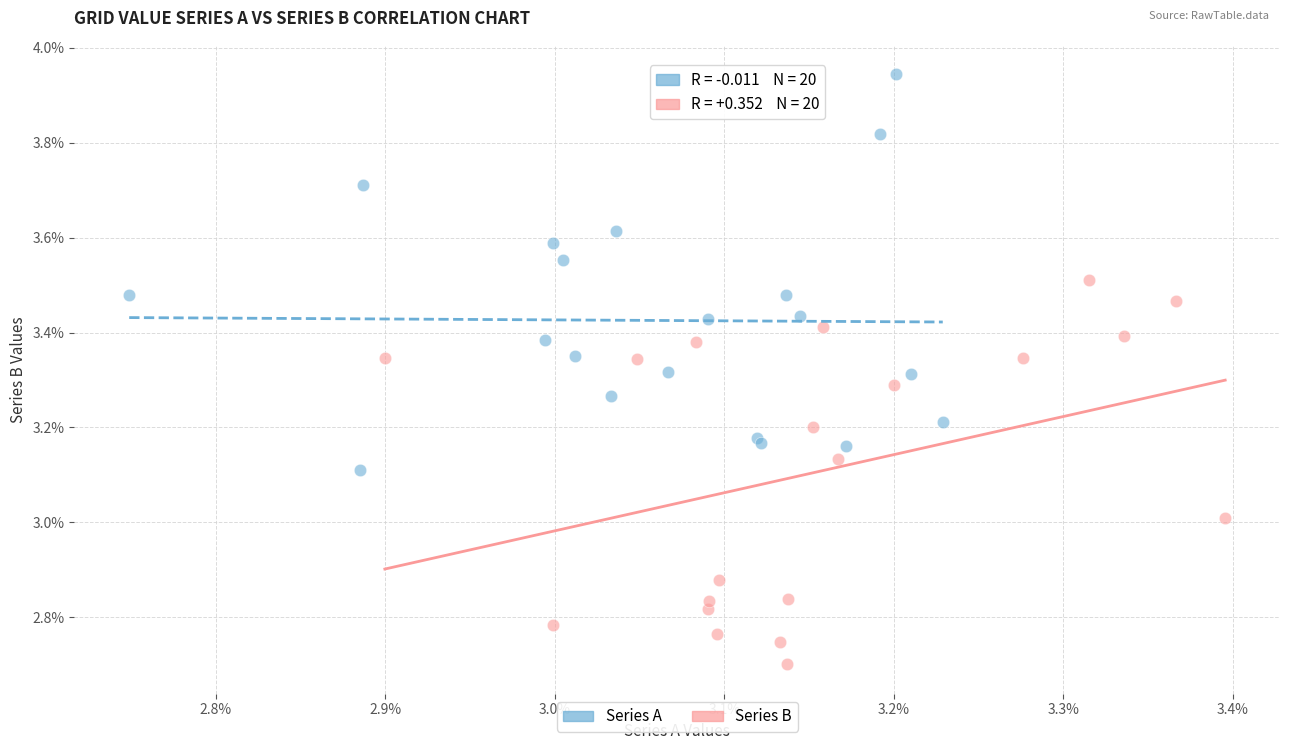

Which series contains the lowest Y value?

Series B